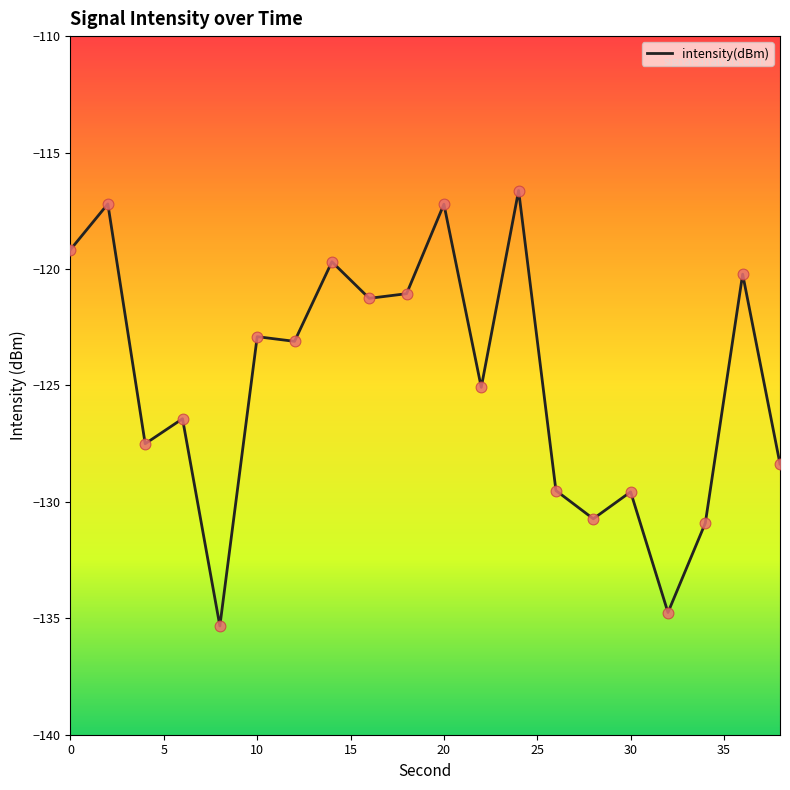

What is the greatest value displayed?

-116.6